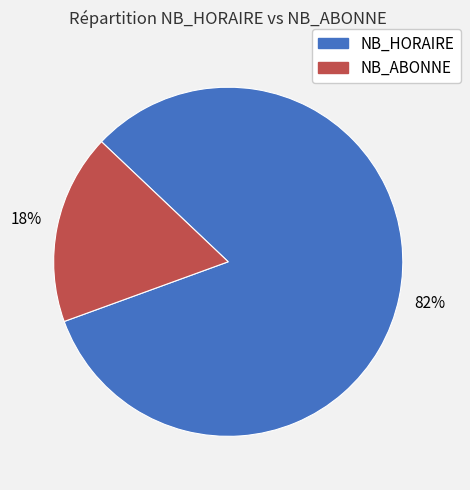

To the nearest percent, what is the combined percentage of NB_HORAIRE and NB_ABONNE?

100%